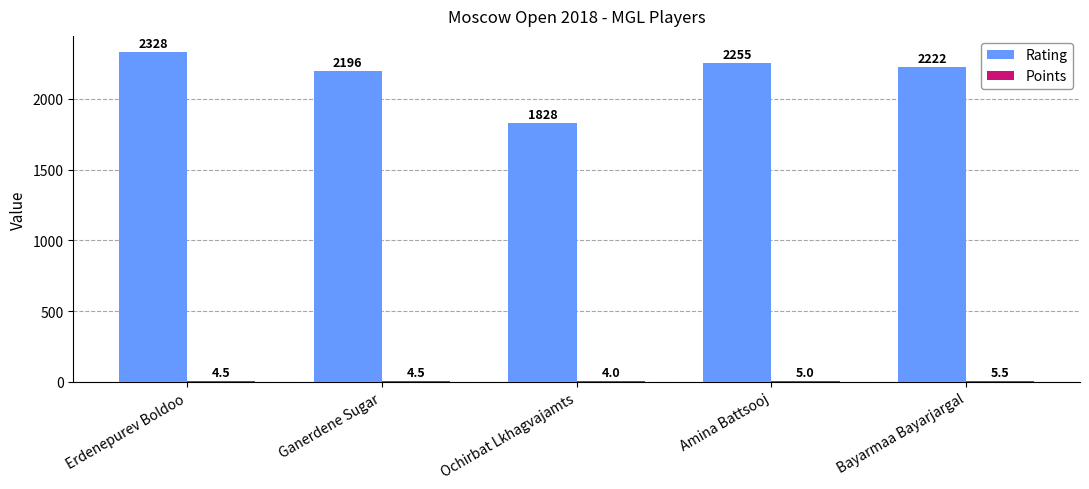

Between Ochirbat Lkhagvajamts and Amina Battsooj, which series saw the biggest shift?

Rating